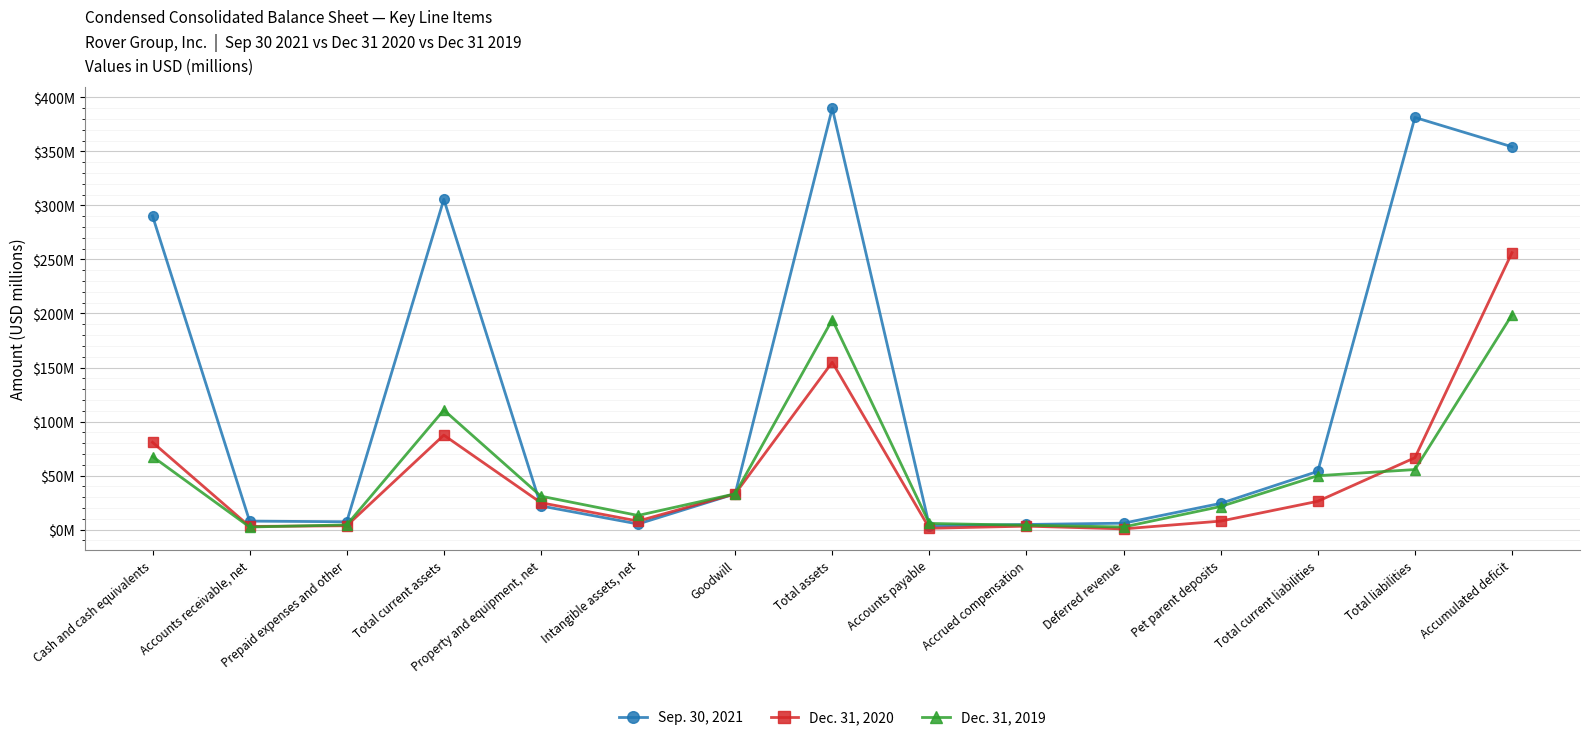

Between Prepaid expenses and other and Accounts payable, which series saw the biggest shift?

Sep. 30, 2021